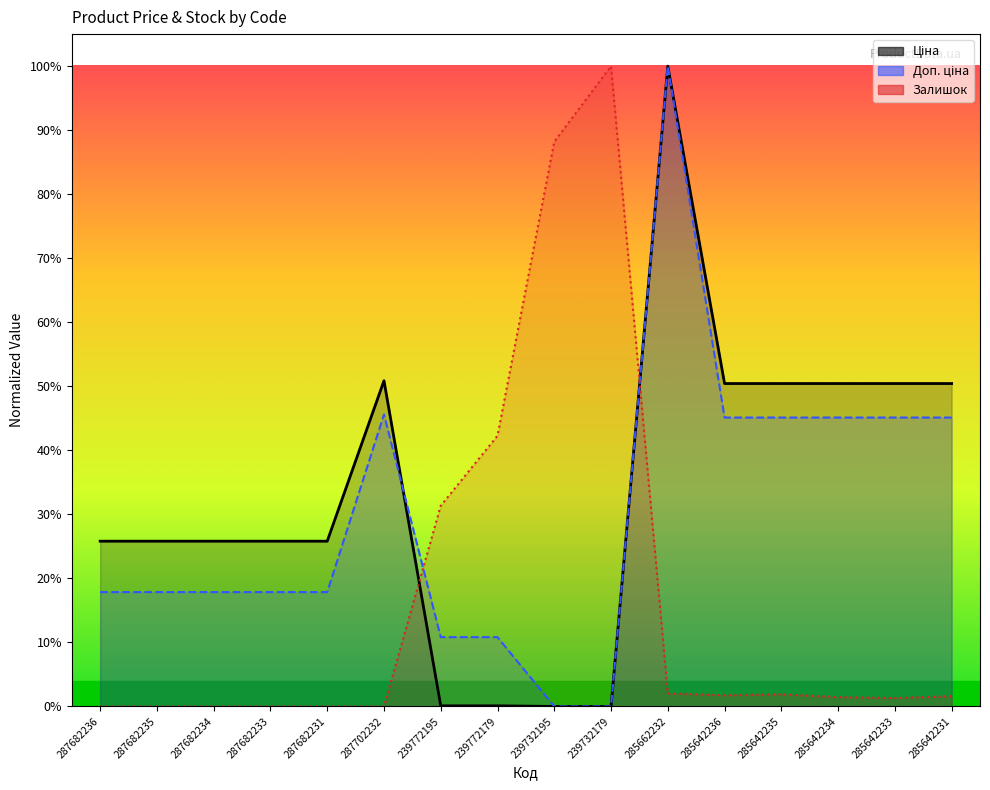

True or false: Доп. ціна has more than 1 interior local peaks.

True